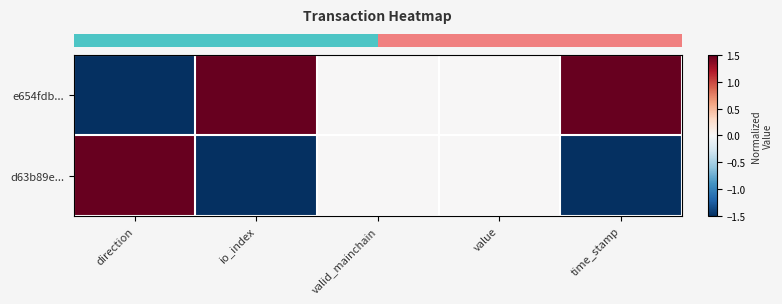

At which category does the chart reach its peak across all series?

io_index